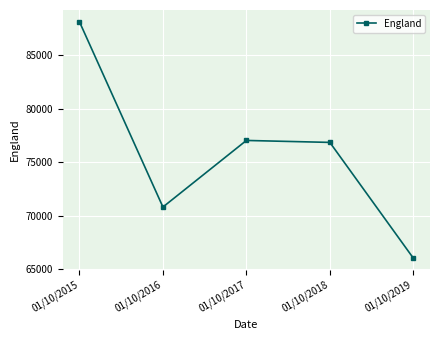

Is this an area chart (filled region under the line)?

No